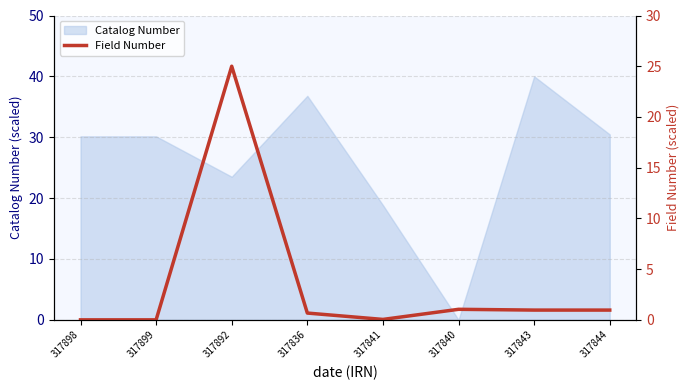

What is the label of the 7th point from the right?

317899